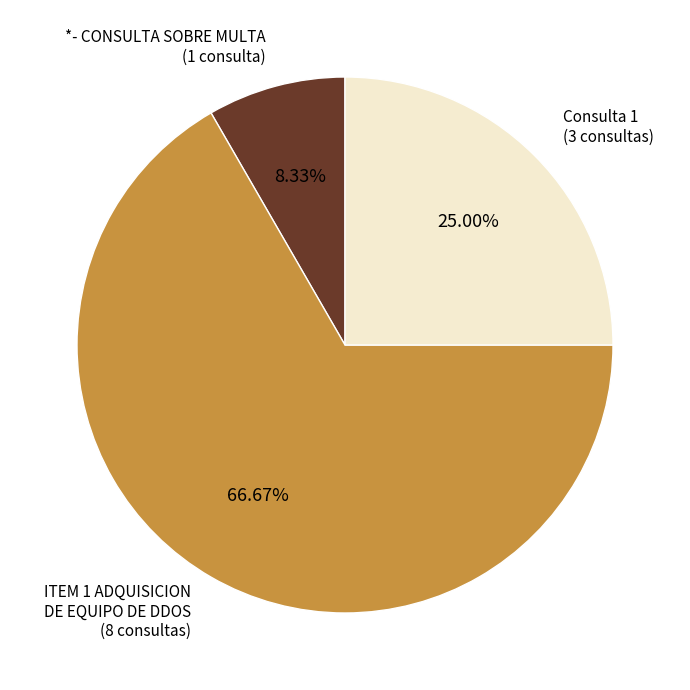

Does any single category account for the majority?

Yes